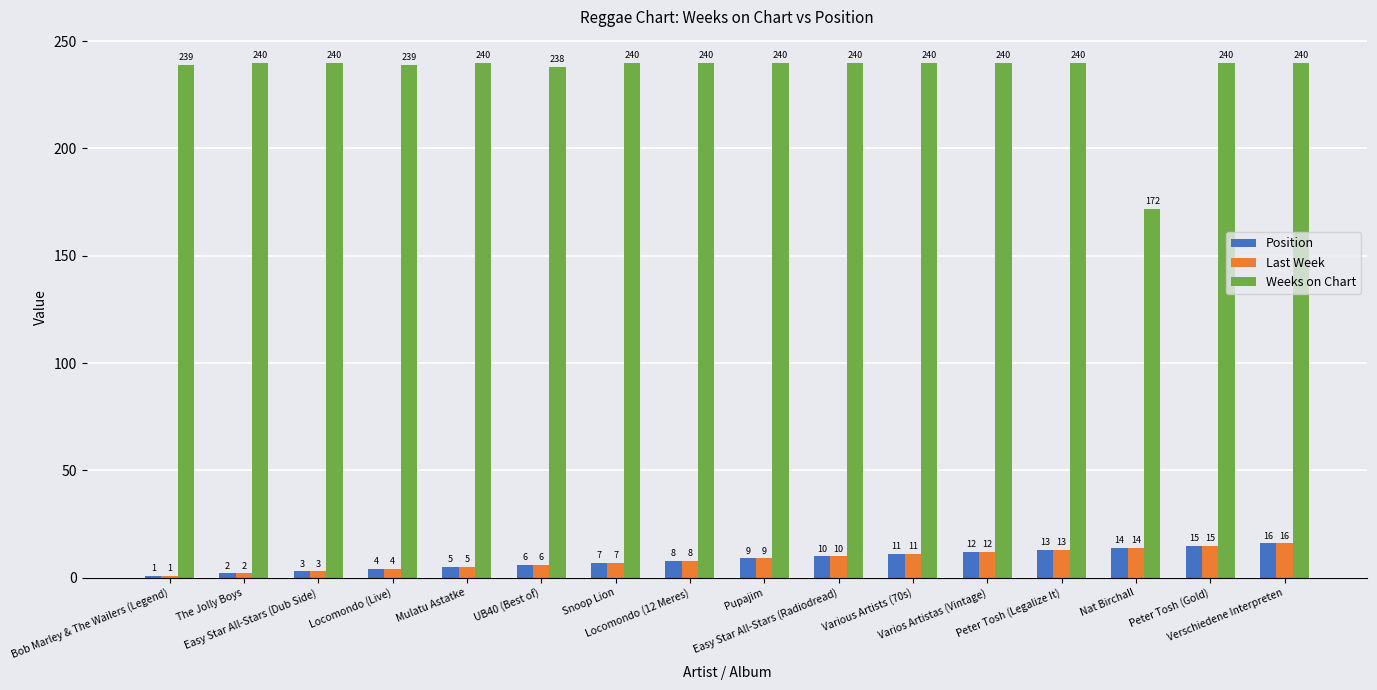

Which series has the largest total across all categories?

Weeks on Chart